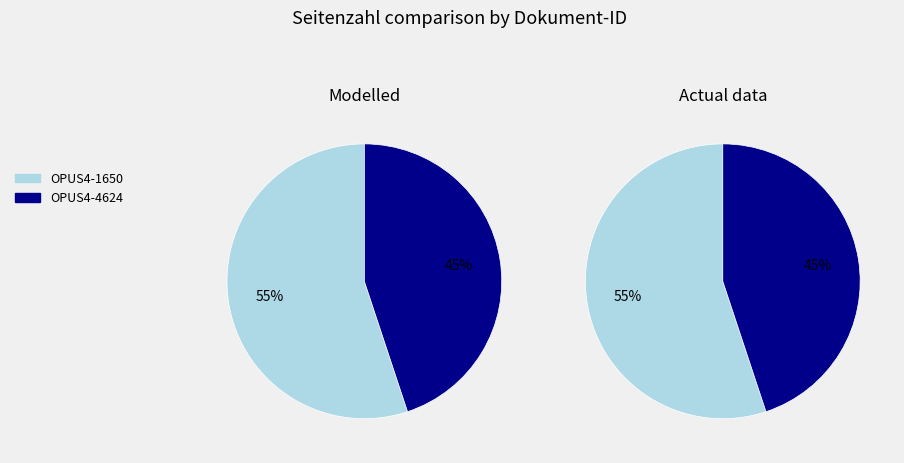

Which slice is the largest?

OPUS4-1650